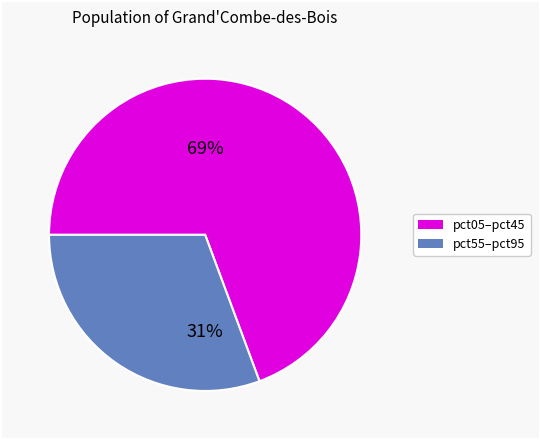

Count the number of slices in the pie.

2